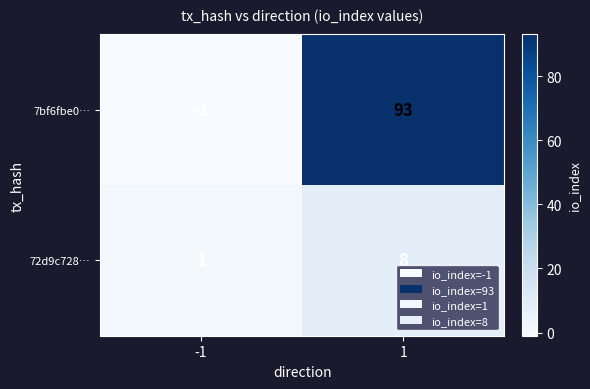

What is the difference between the 72d9c728… values at 1 and -1?

7